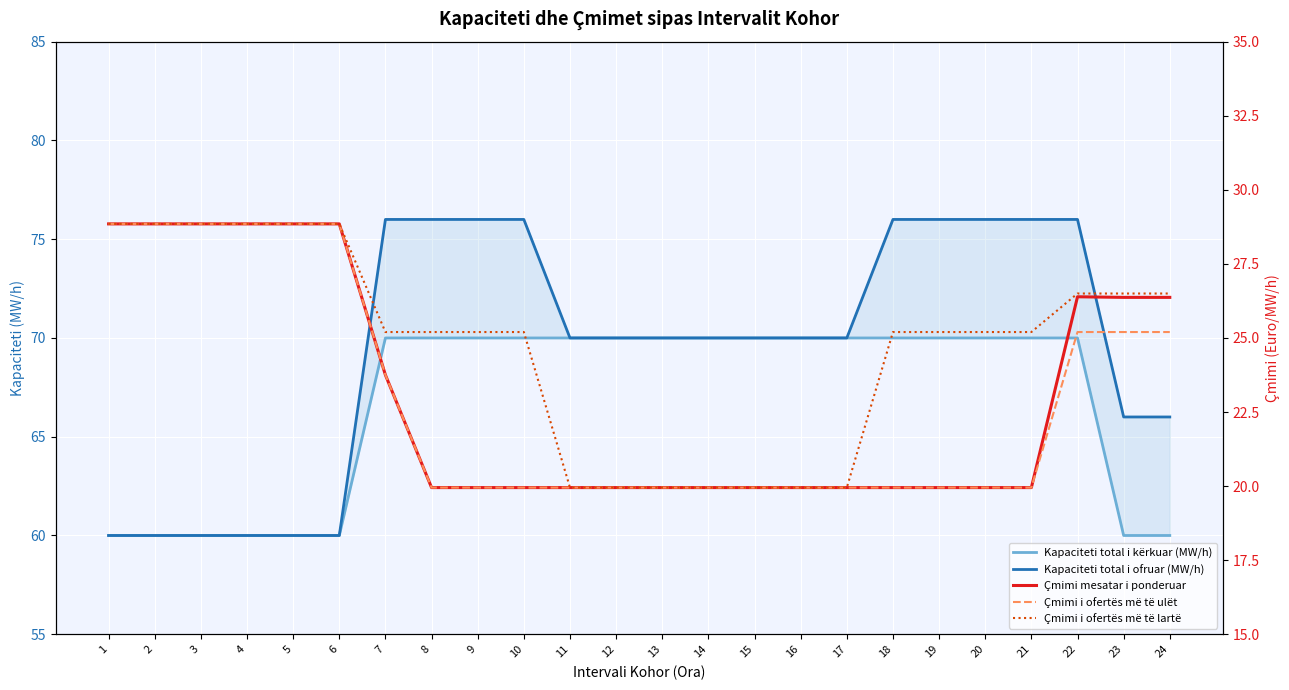

True or false: Çmimi mesatar i ponderuar has a value of 23.8 at 7.

True